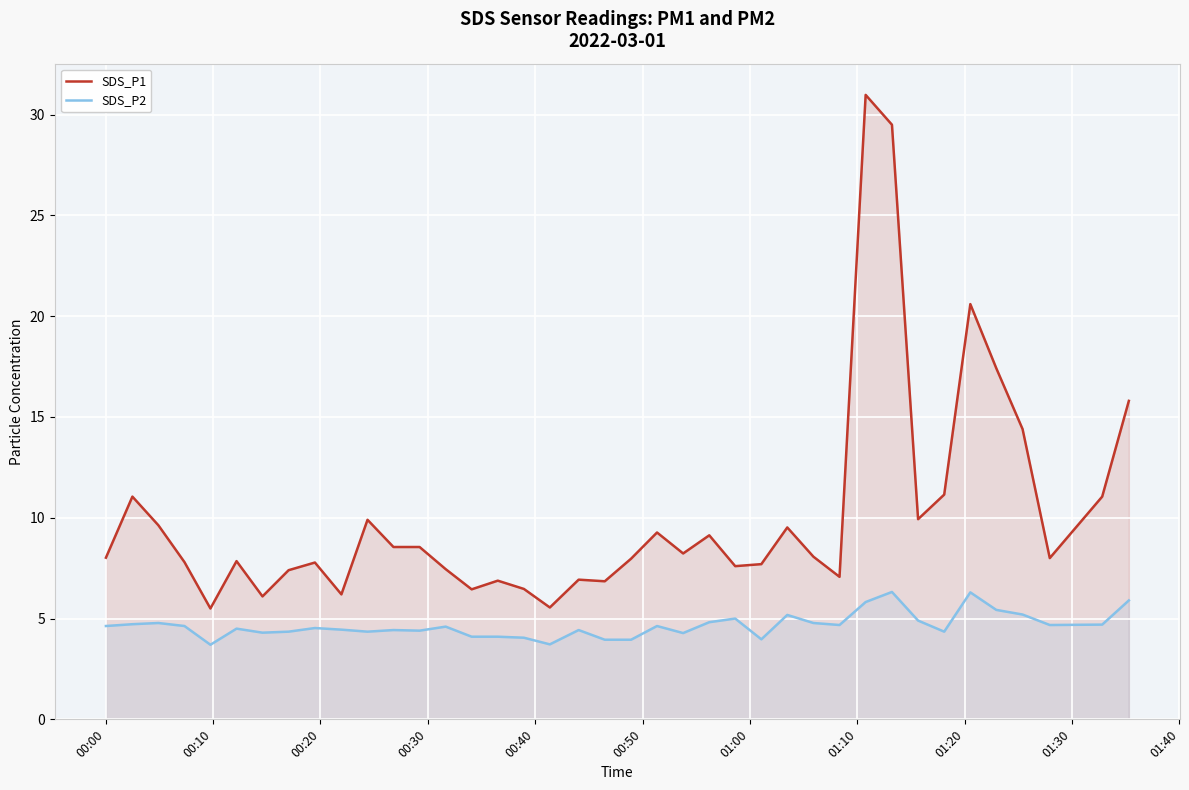

What is the highest value of the SDS_P1 series?

31.0